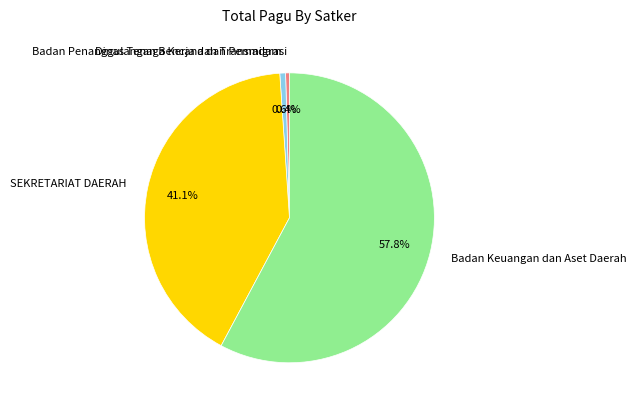

Which has a higher value, Badan Keuangan dan Aset Daerah or Badan Penanggulangan Bencana dan Pemadam?

Badan Keuangan dan Aset Daerah